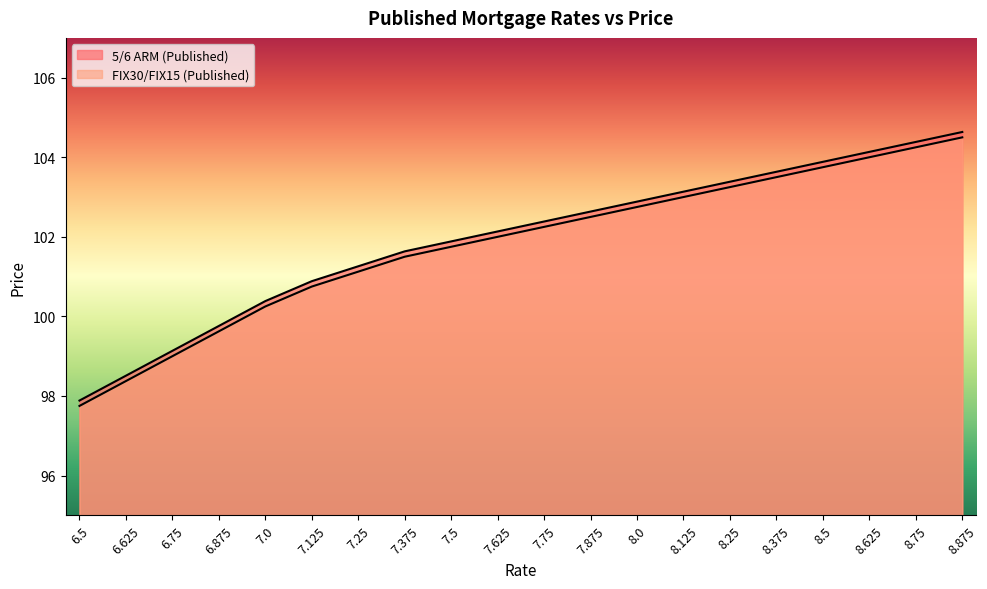

How many lines are shown in the chart?

2